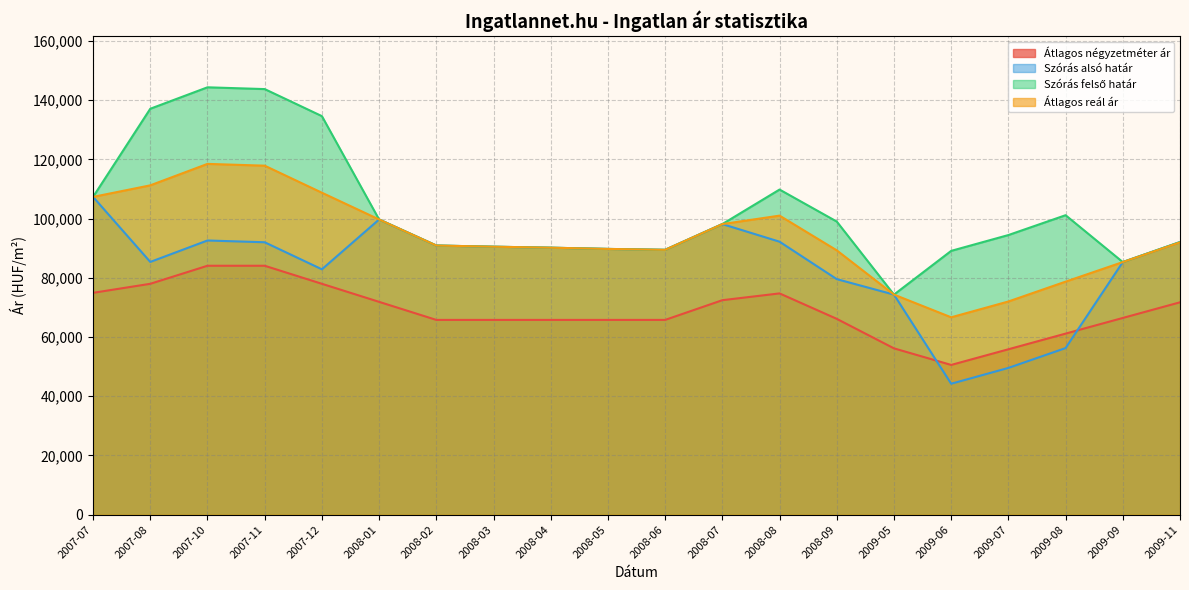

Reading left to right, transcribe all the data shown in this chart.

Átlagos négyzetméter ár: 74937	77986	84084	84084	77986	71887	65789	65789	65789	65789	65789	72450	74743	66146	56179	50579	55869	61159	66449	71739
Szórás alsó határ: 107347	85374	92621	92020	82885	99718	90917	90521	90185	89768	89464	98160	92212	79565	74340	44228	49571	56275	85327	92093
Szórás felső határ: 107347	137120	144367	143766	134631	99718	90917	90521	90185	89768	89464	98160	109826	99017	74340	89112	94455	101159	85327	92093
Átlagos reál ár: 107347	111247	118494	117893	108758	99718	90917	90521	90185	89768	89464	98160	101019	89291	74340	66670	72013	78717	85327	91986